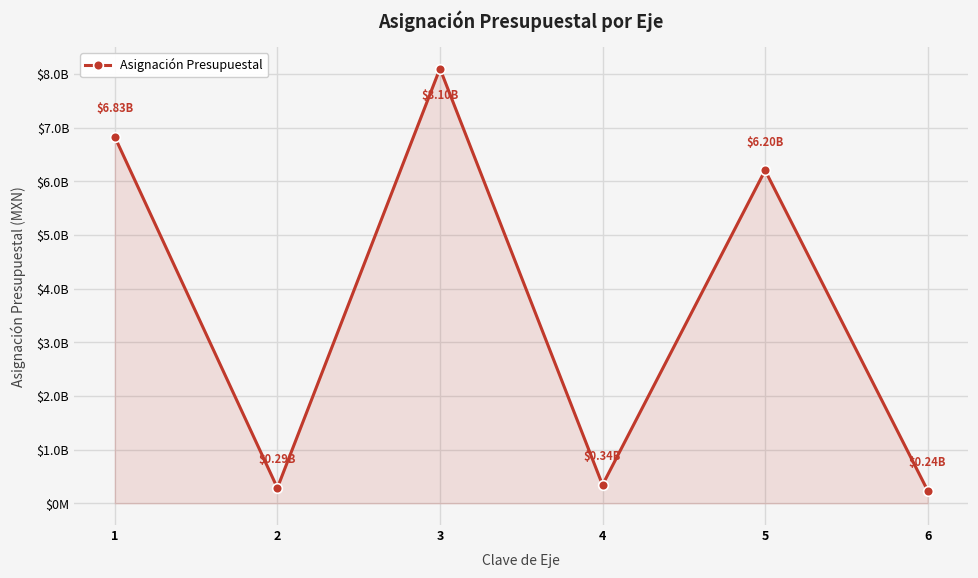

What is the average value?

3665886036